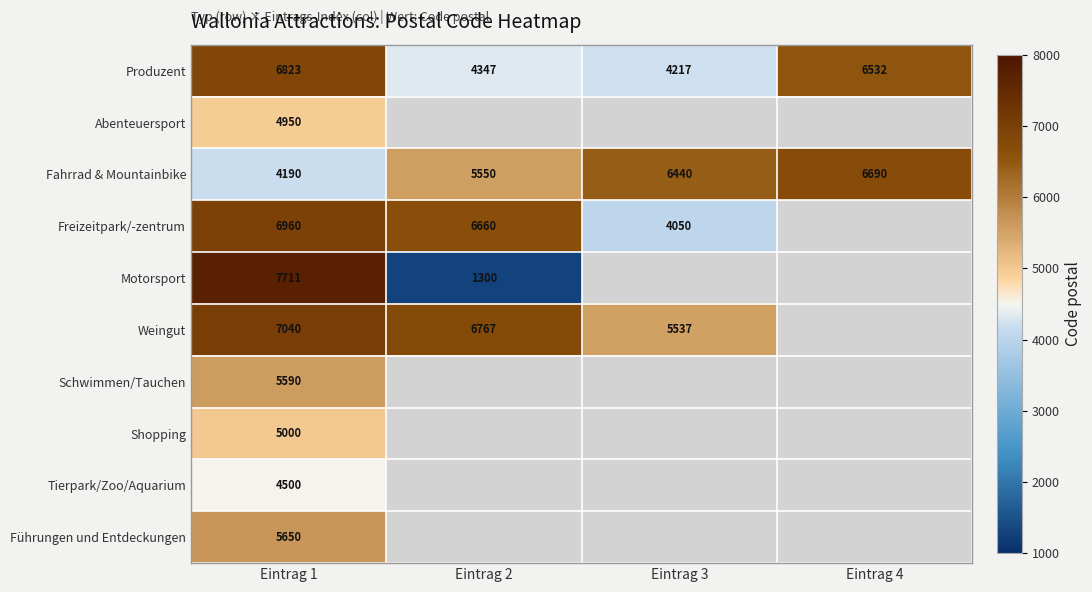

Is it true that Fahrrad & Mountainbike equals 9256.7 at Eintrag 3?

False